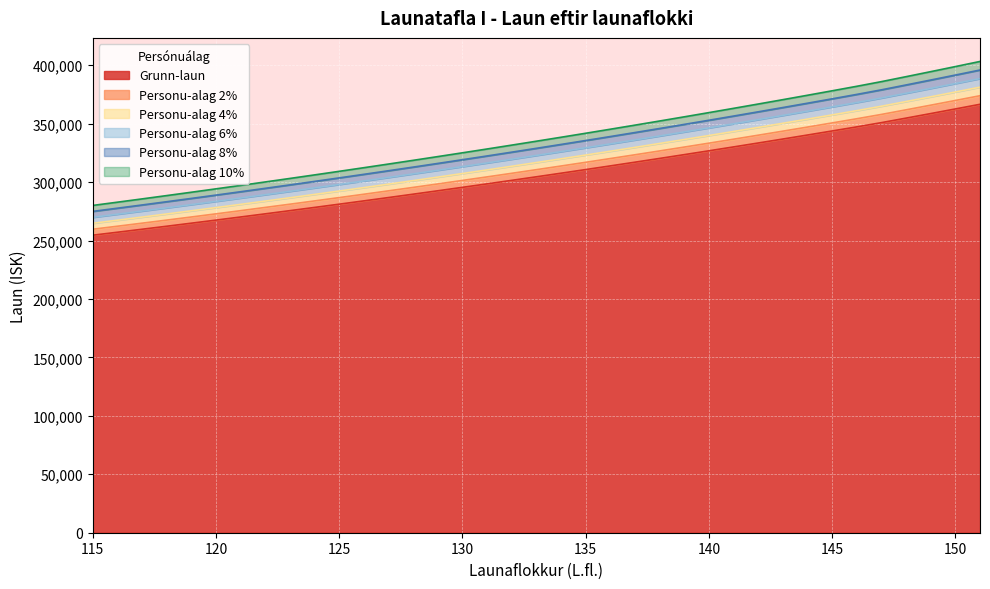

True or false: Personu-alag 8% has more than 1 points higher than both neighbors.

False